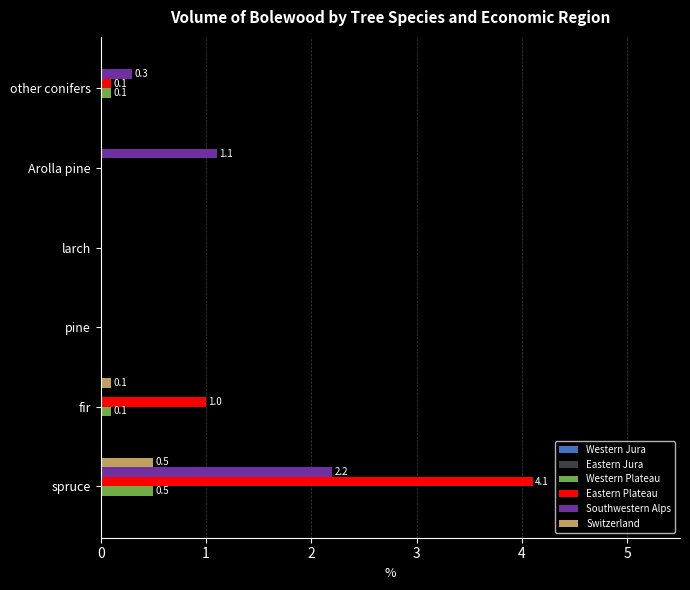

Which series has the largest total across all categories?

Eastern Plateau